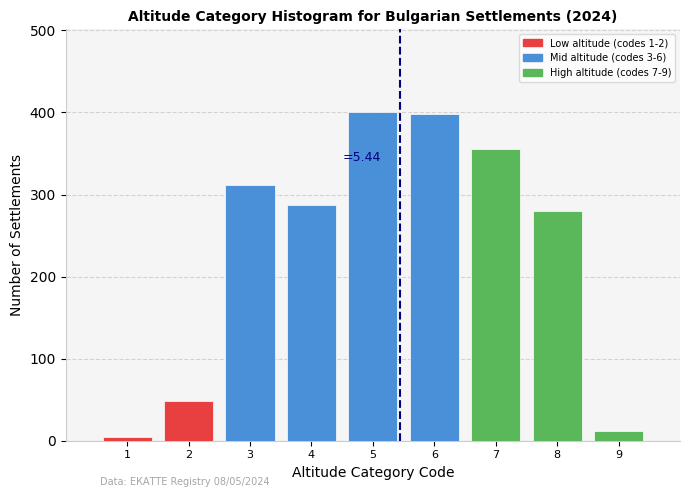

Reading left to right, list all the values displayed in this chart.

1=5	2=48	3=312	4=287	5=401	6=398	7=356	8=280	9=12